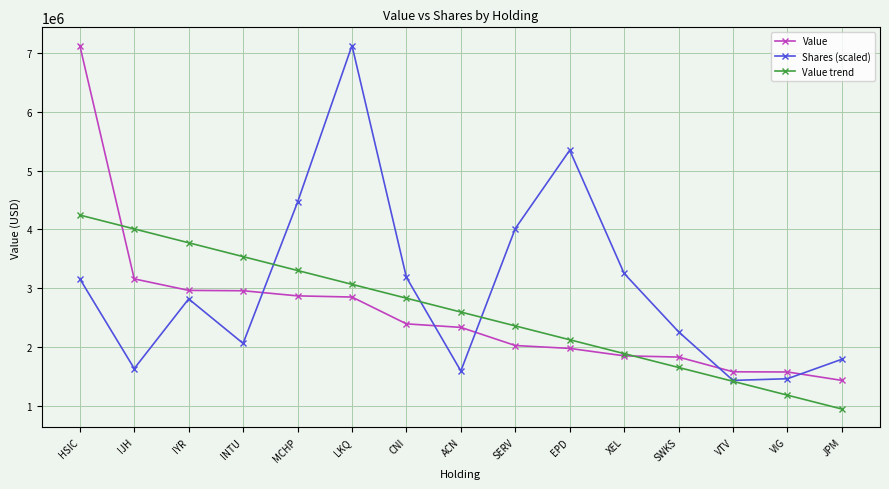

True or false: Shares (scaled) has a value of 680572.1 at INTU.

False